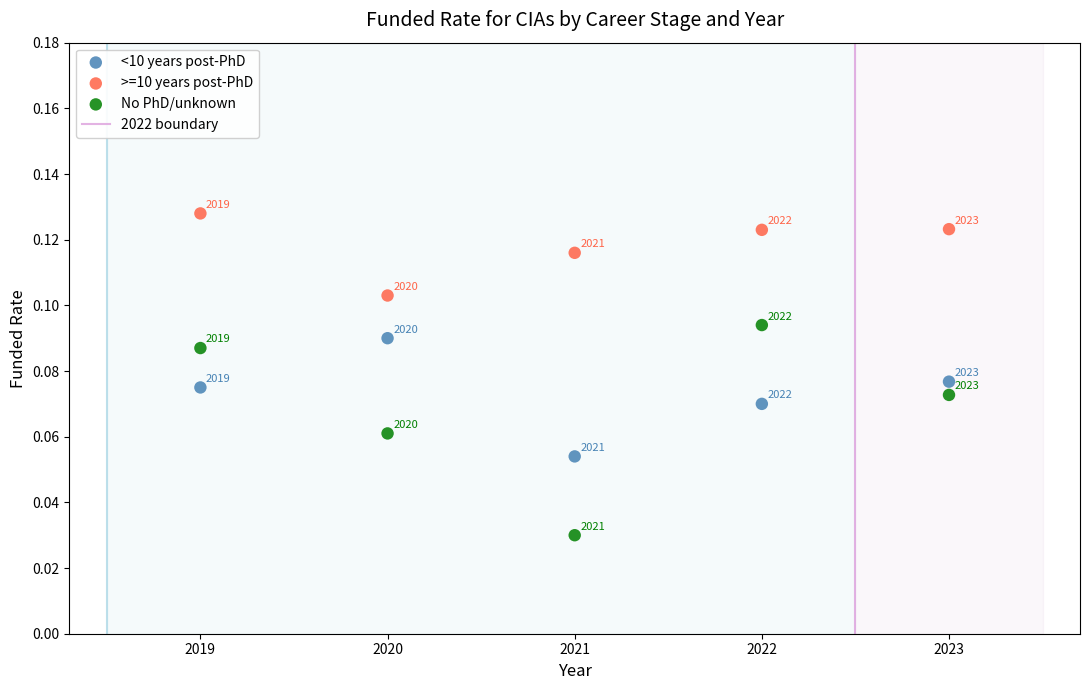

Which series reaches the maximum Y coordinate?

>=10 years post-PhD